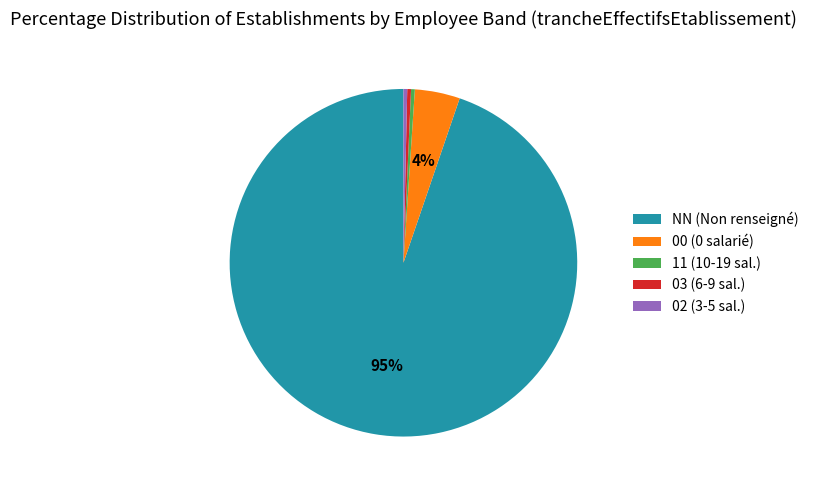

The 11 slice represents 0% of the pie. True or false?

True